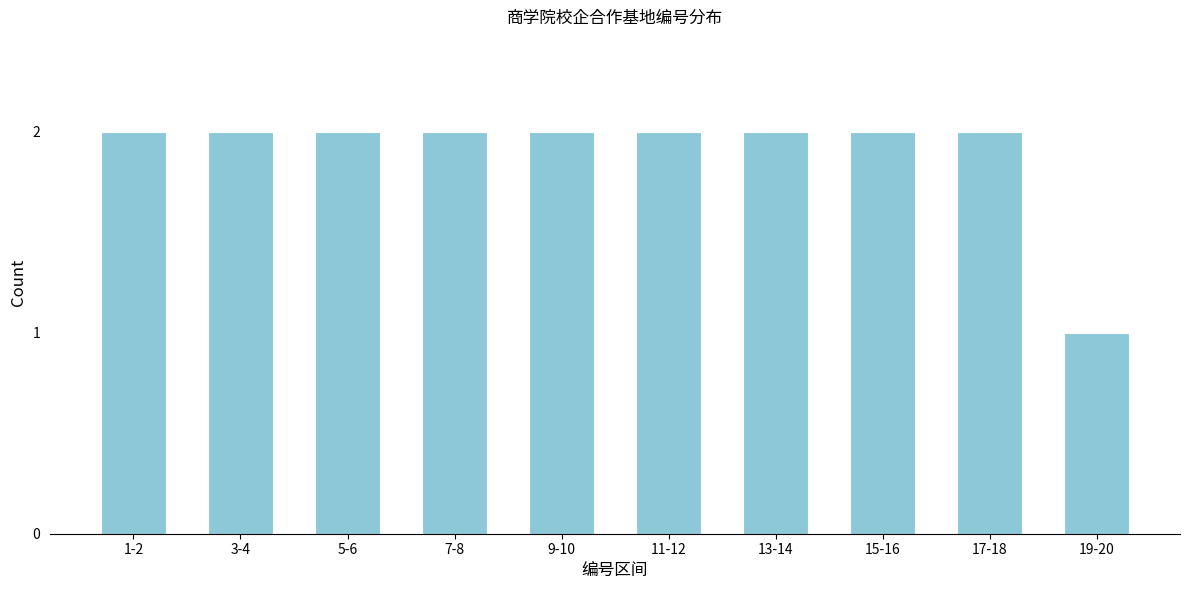

Reading left to right, list all the values displayed in this chart.

2	2	2	2	2	2	2	2	2	1